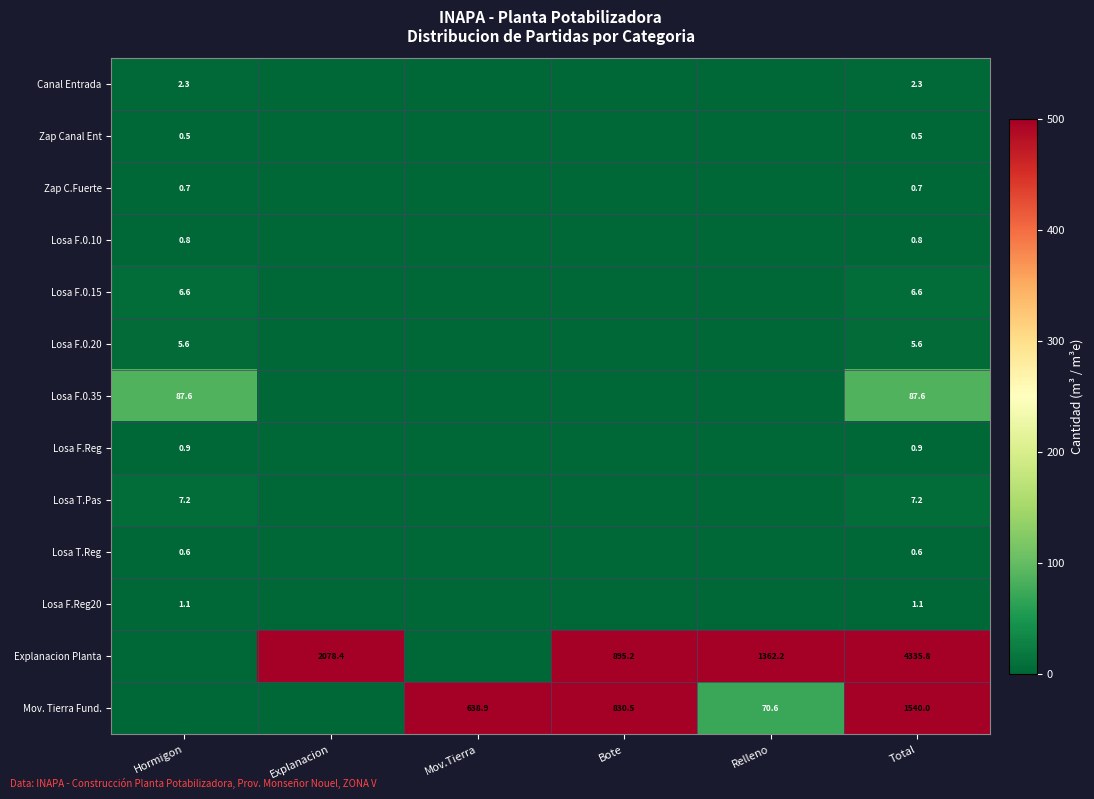

Count the number of categories in the chart.

6